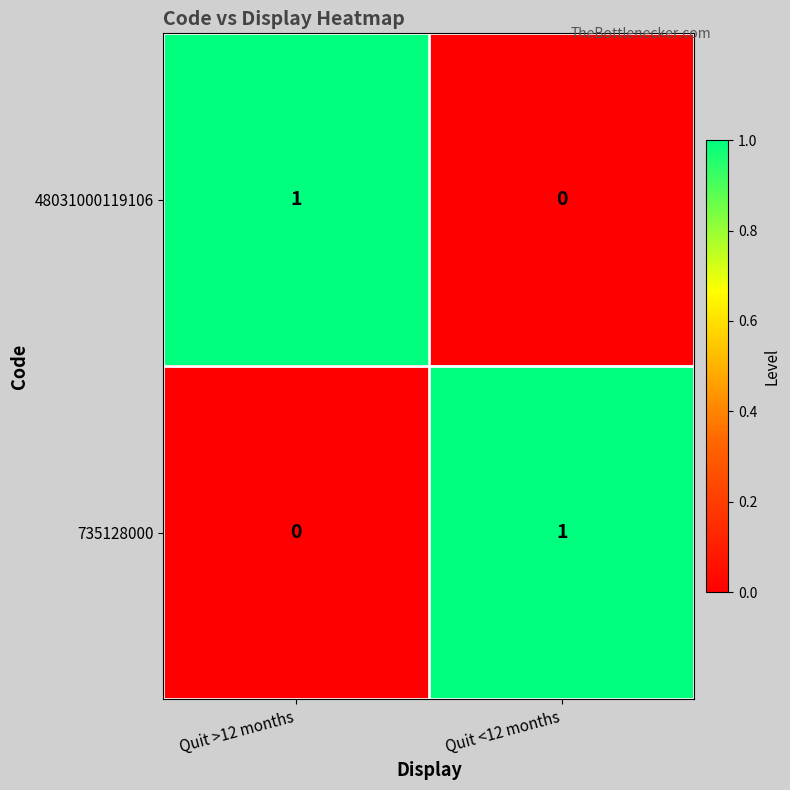

Is the value of 48031000119106 at Quit >12 months greater than the value of 735128000 at Quit >12 months?

Yes